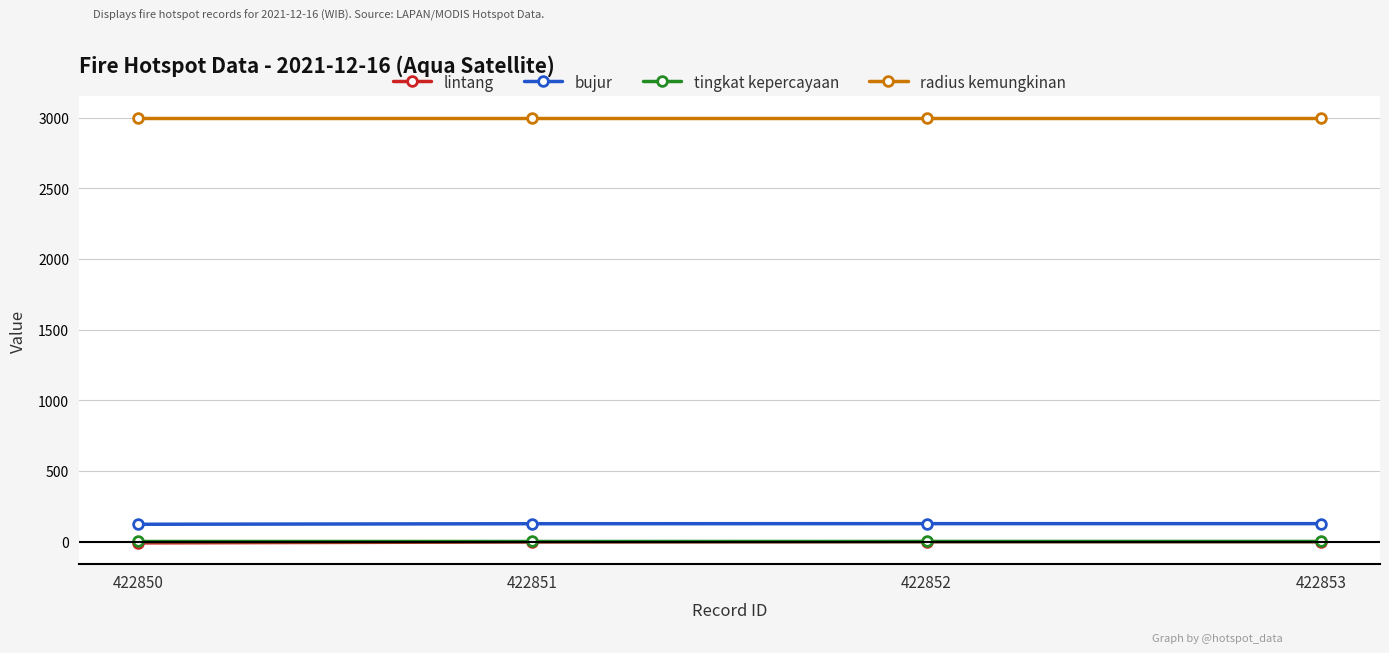

At which label does bujur first exceed 127?

422851